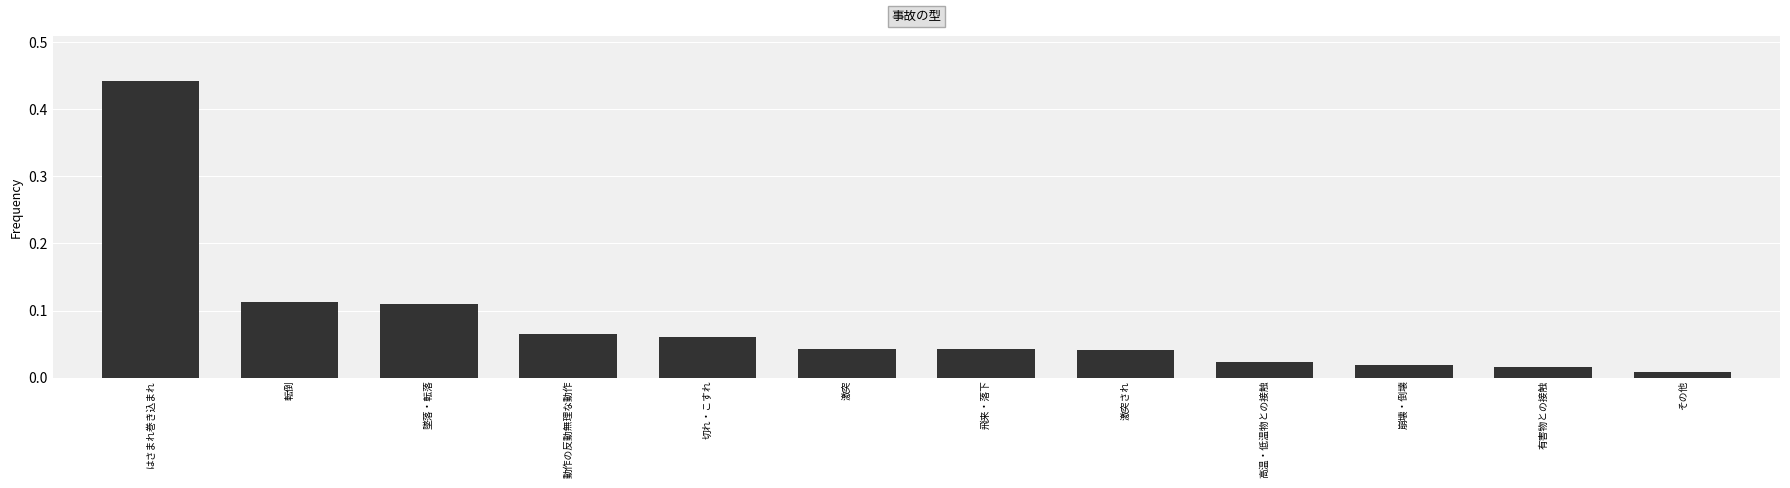

The value at 動作の反動無理な動作 is 0.0. True or false?

False